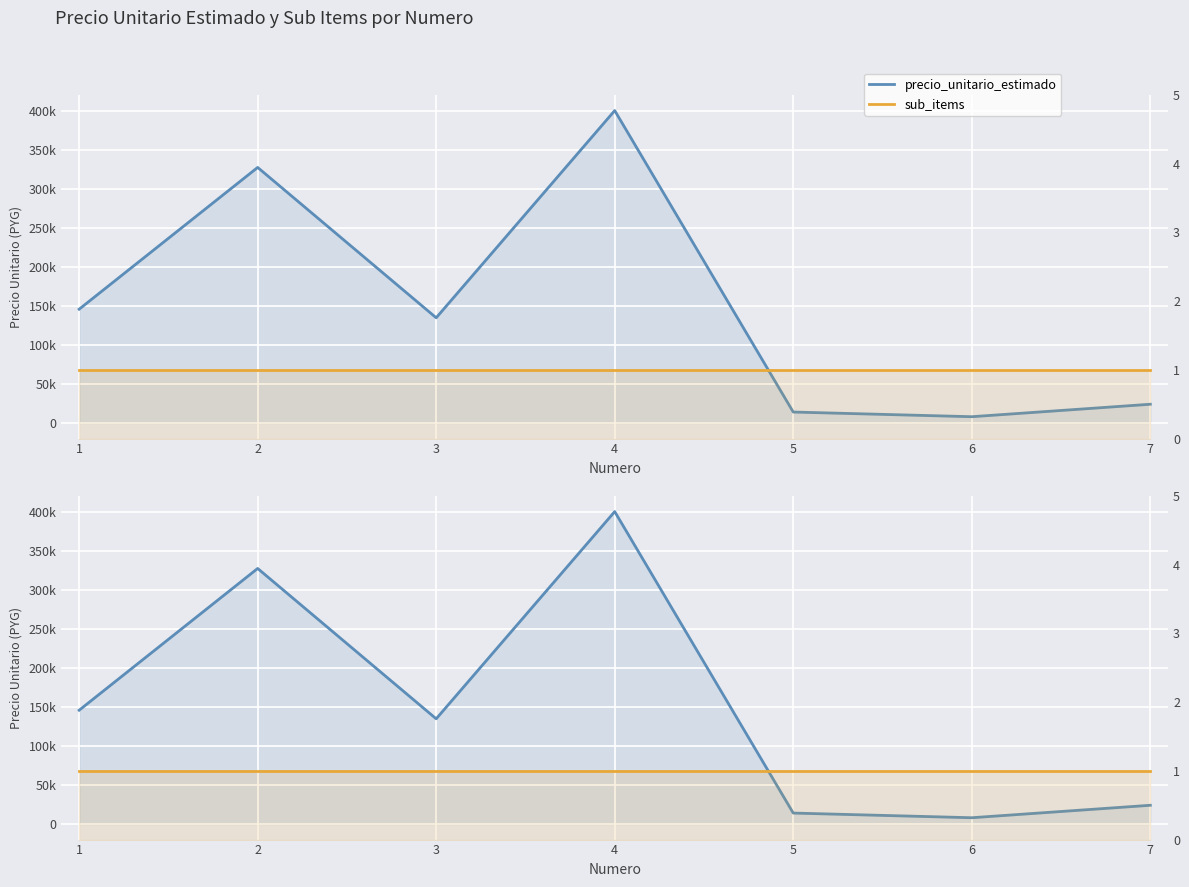

Rank the series by their maximum value, from lowest to highest.

sub_items, precio_unitario_estimado